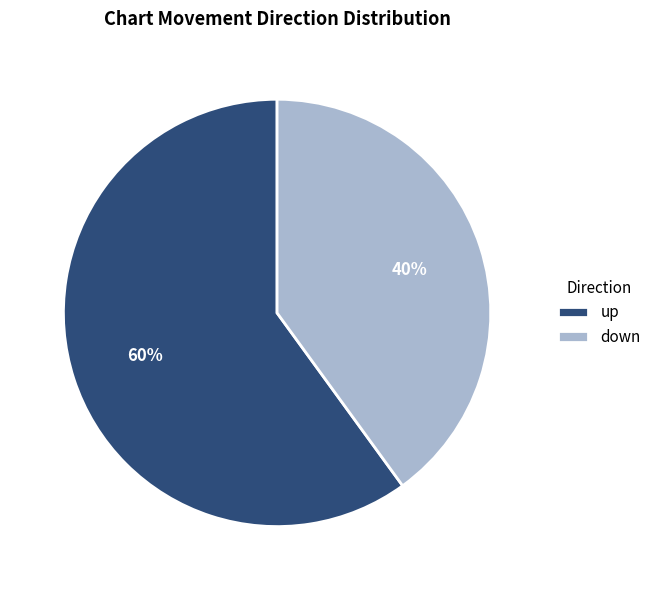

Approximately how many times larger is the value at up compared to down?

1.5